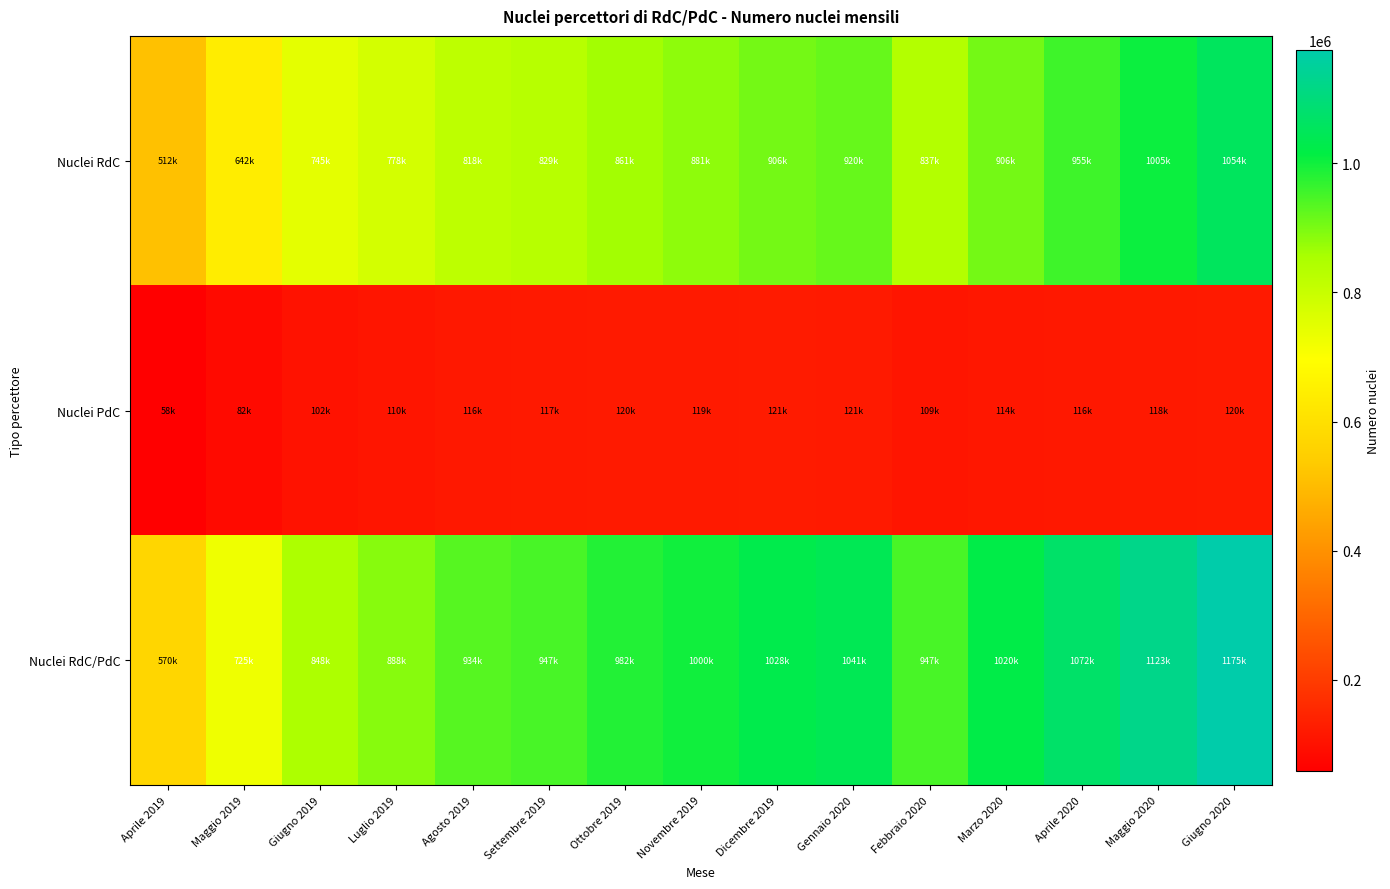

What is the difference between the highest and lowest values at Aprile 2020?

955403